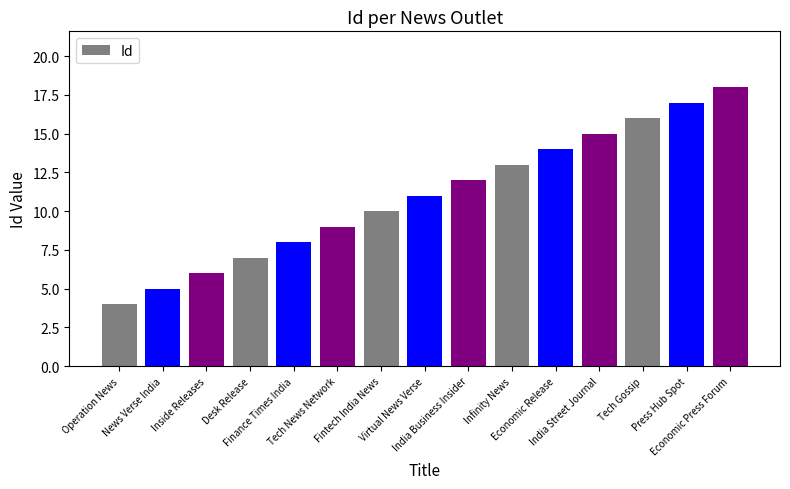

What is the maximum value shown in the chart?

18